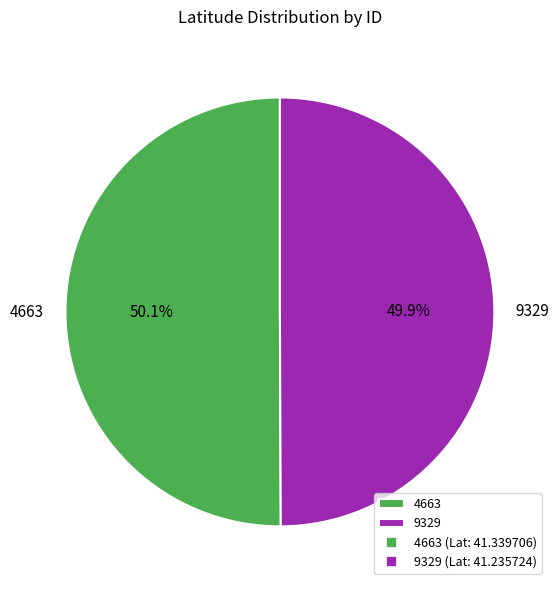

To the nearest percent, what percentage of the pie is 9329?

50%